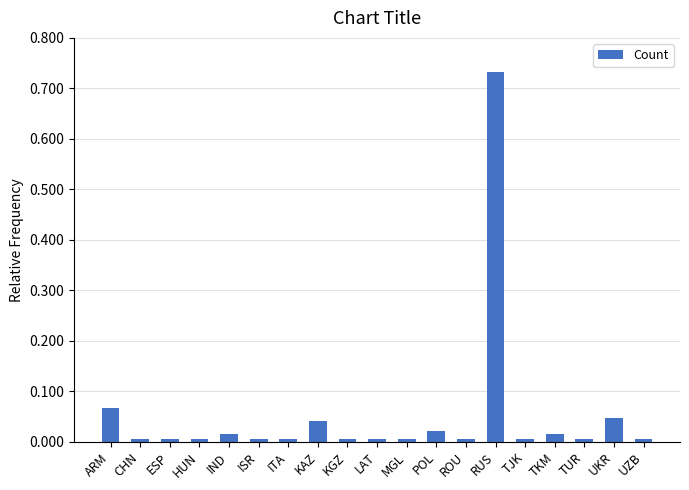

The value at ESP is 0.0. True or false?

True